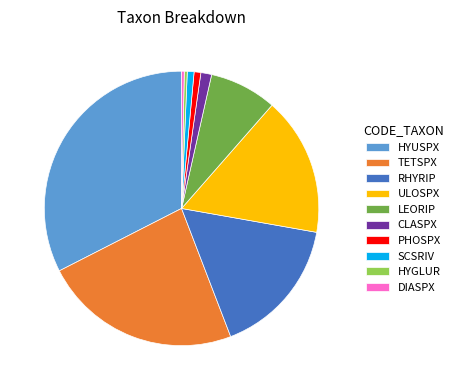

How many segments does this pie chart have?

10